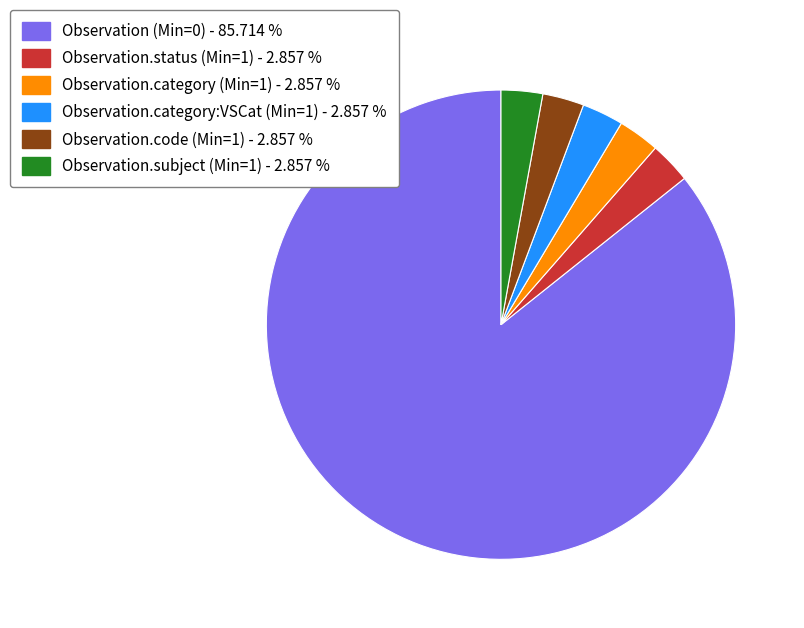

Is it true that Observation.code (Min=1) is 3% of the pie?

True